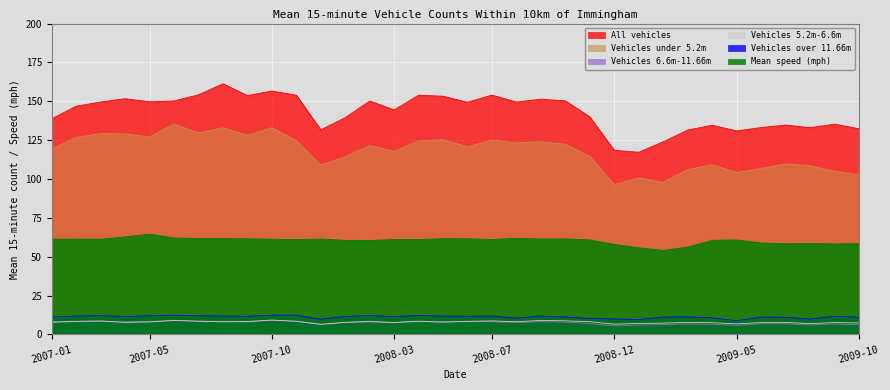

At how many categories does at least one series exceed 61?

34